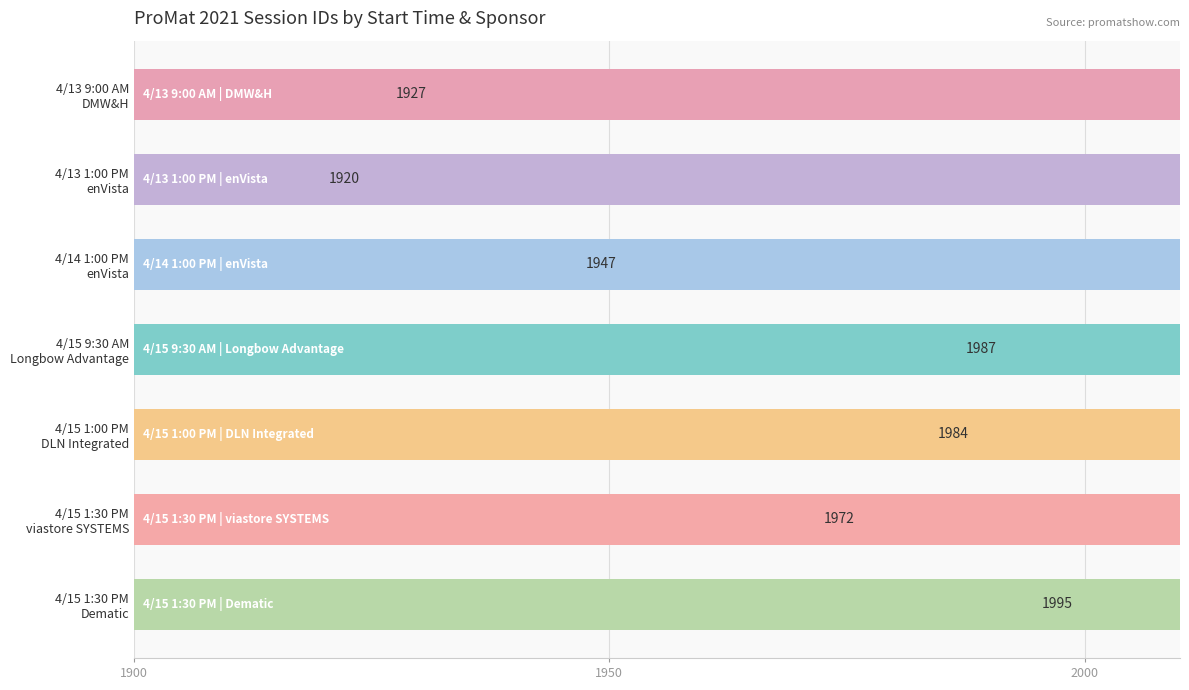

What is the value of the 5th bar from the left?

1984